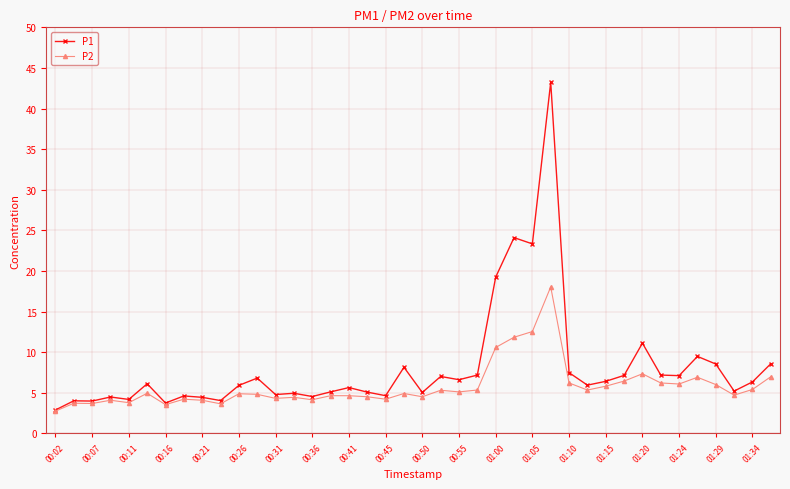

What are all the series names shown in the legend?

P1, P2